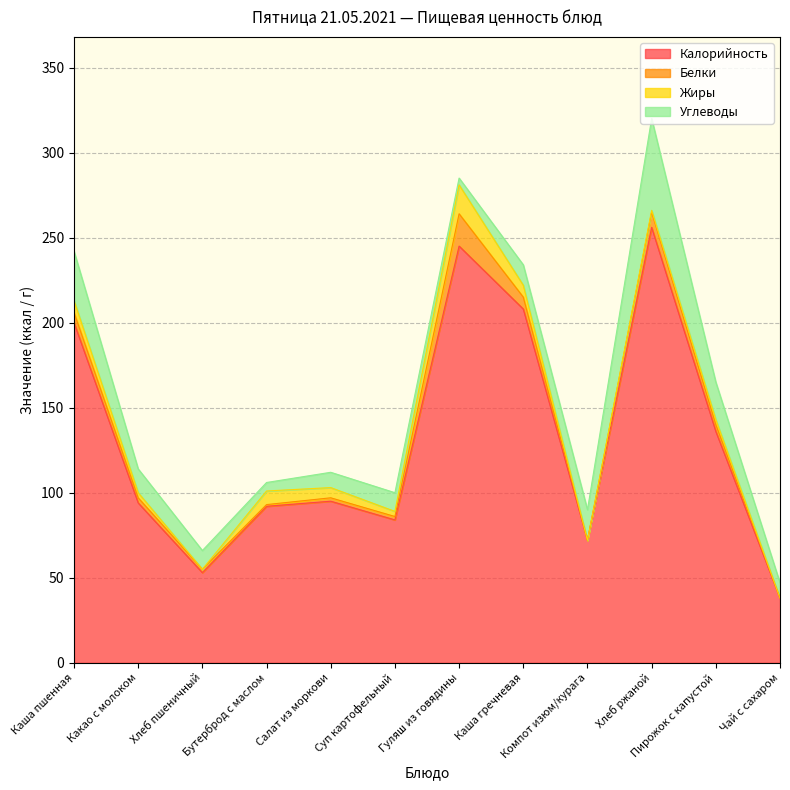

What are all the series names shown in the legend?

Калорийность, Белки, Жиры, Углеводы